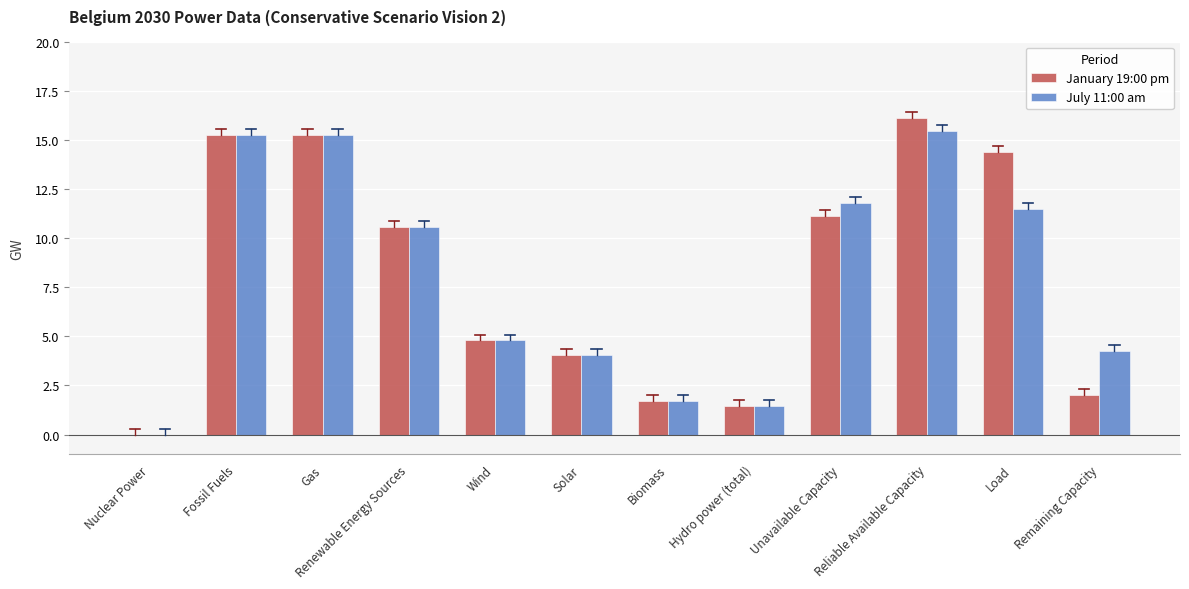

How many positive values does the July 11:00 am series have?

11